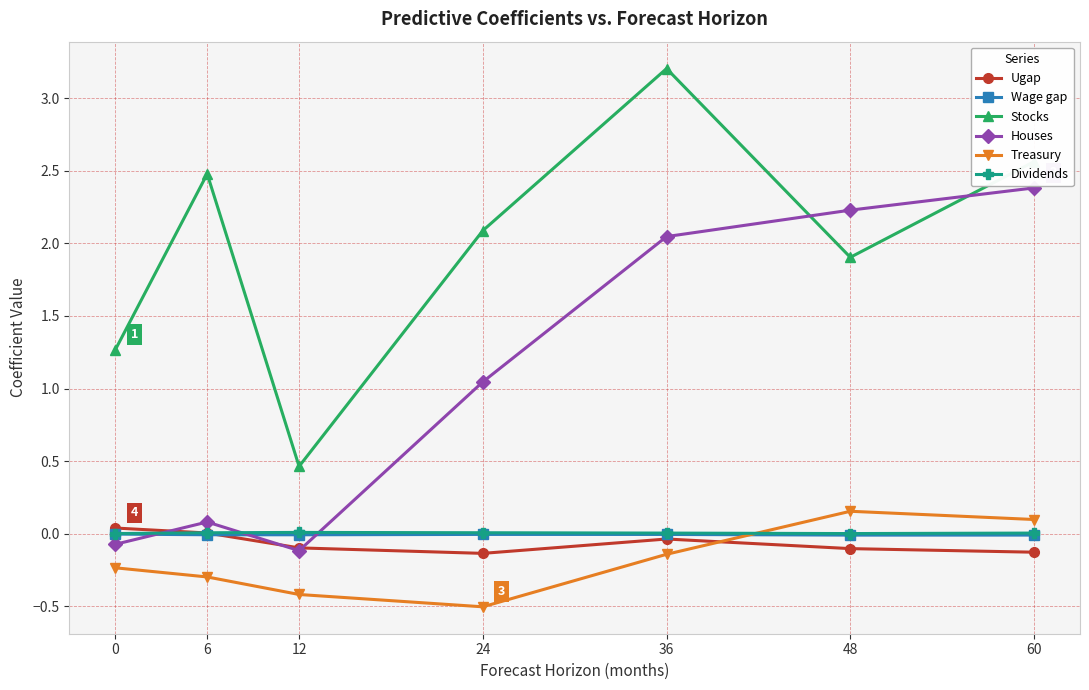

What is the difference between the Stocks values at 36 and 48?

1.3